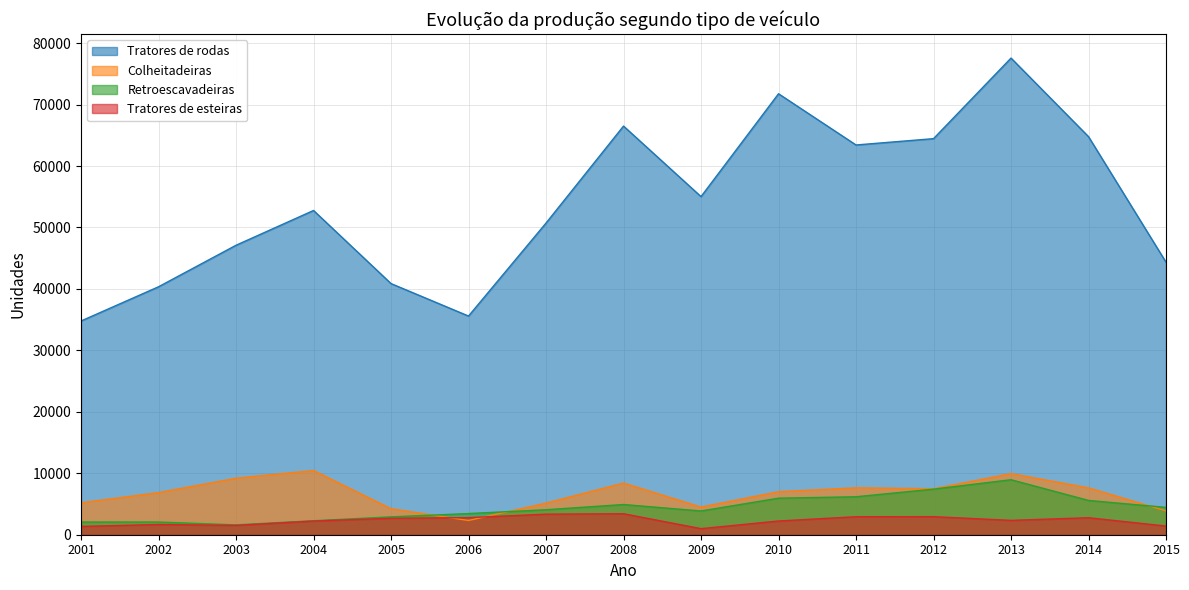

Which series has the largest total across all categories?

Tratores de rodas